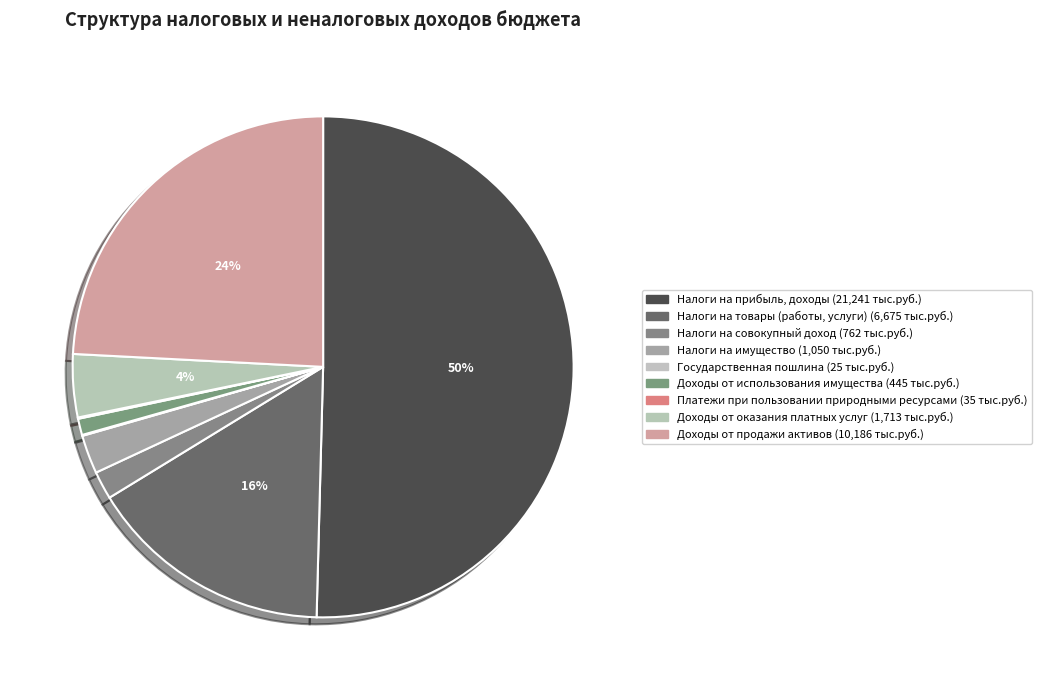

What is the largest slice in the pie chart?

НАЛОГИ НА ПРИБЫЛЬ, ДОХОДЫ